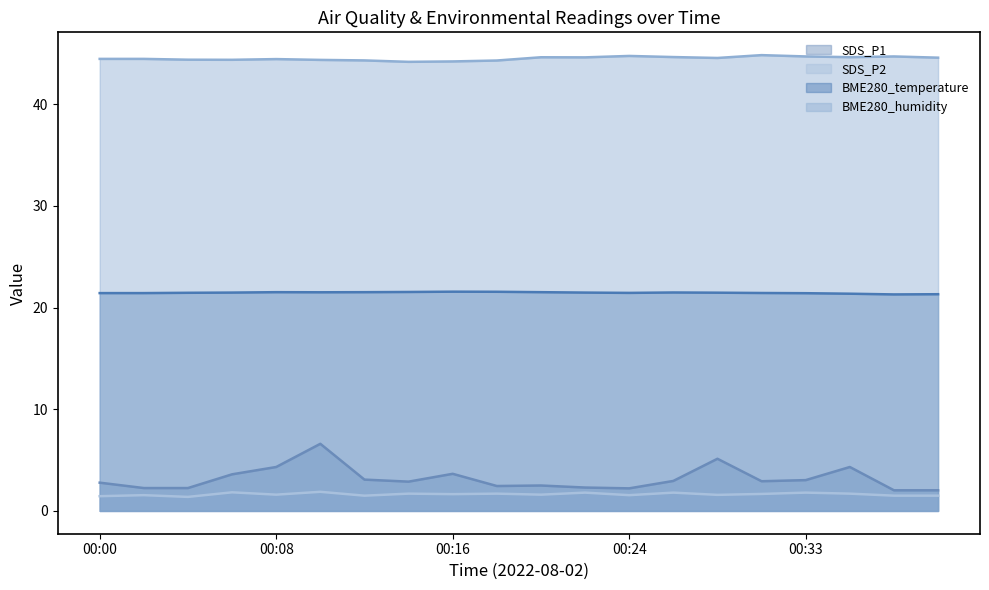

What is the sum of the BME280_temperature values at 00:02 and 00:29?

42.9